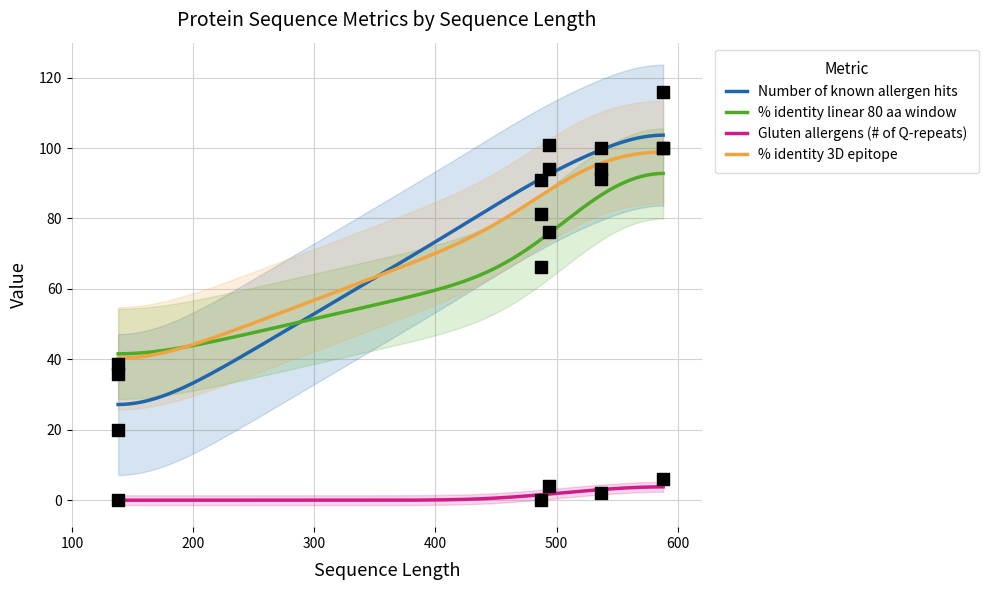

At how many categories does at least one series exceed 38?

5